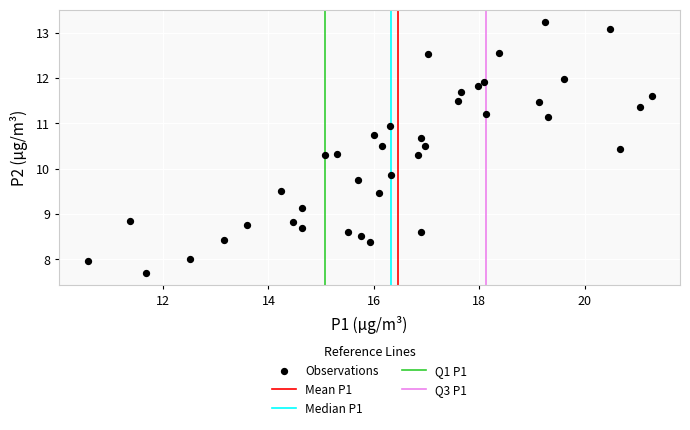

What is the range of Y values (max minus min)?

5.5